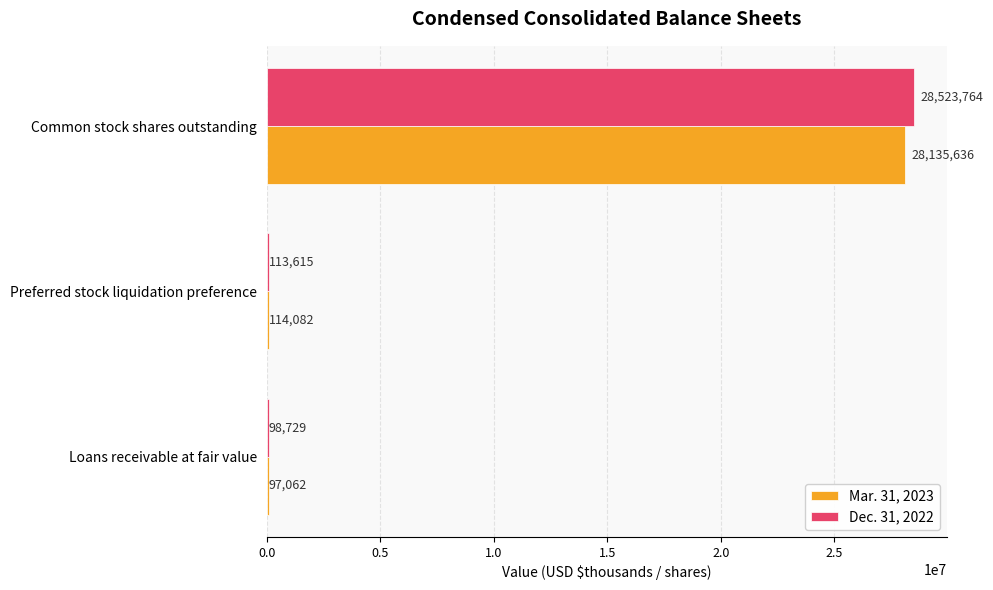

Which category has the highest value in the Dec. 31, 2022 series?

Common stock shares outstanding